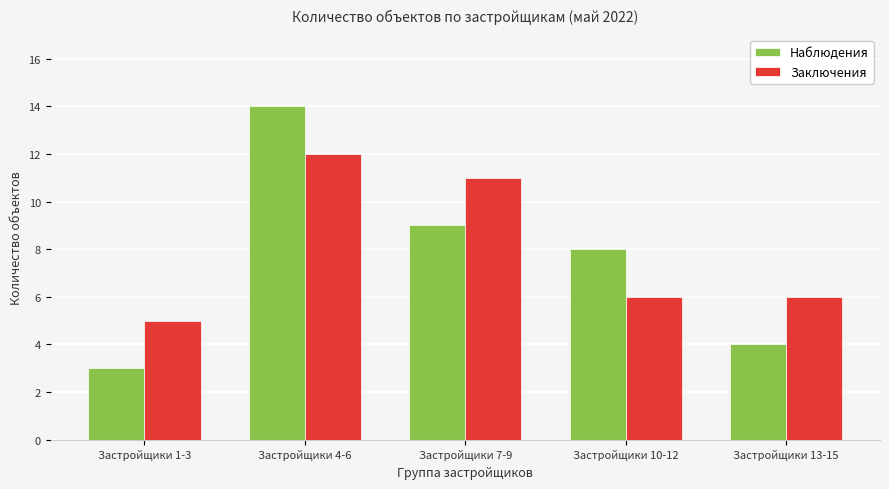

At which label does Наблюдения first exceed 8?

Застройщики 4-6